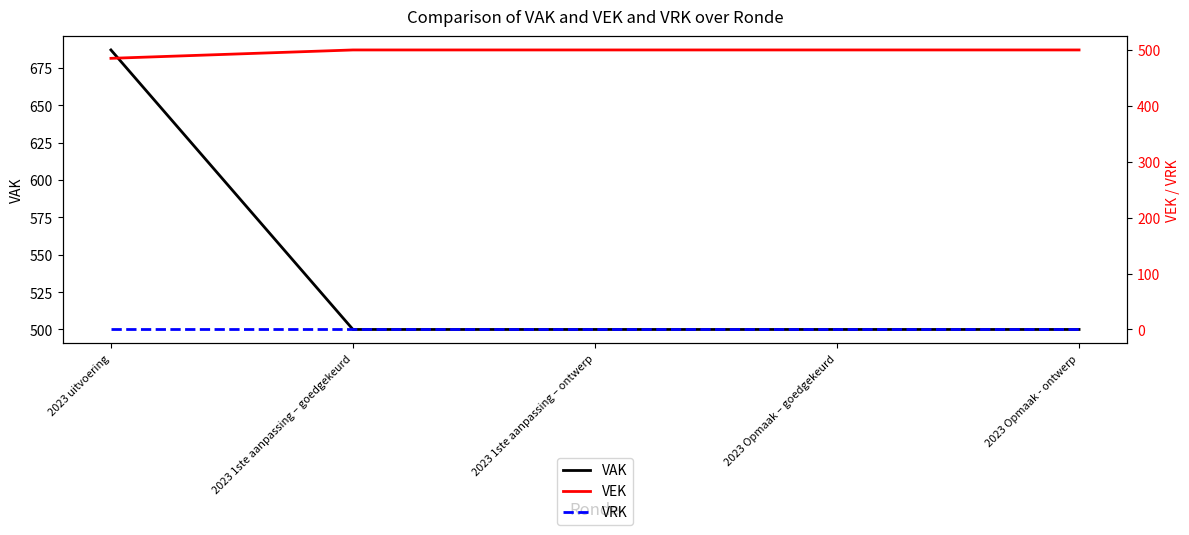

How many values in the VEK series are below 500?

1